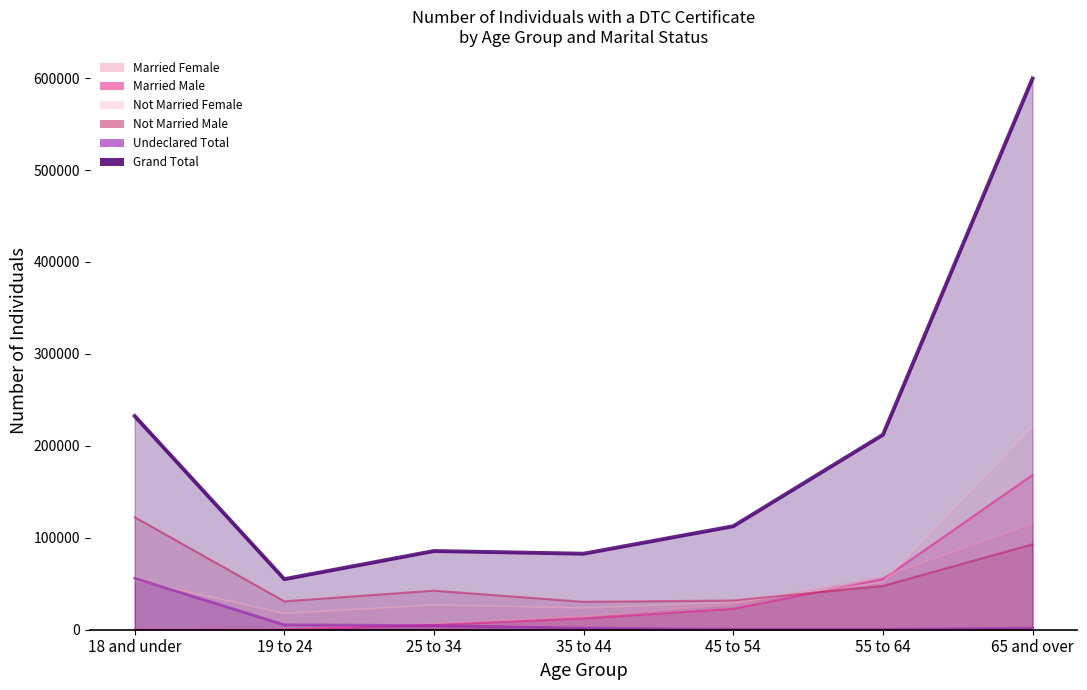

Reading left to right, list all the values displayed in this chart.

Married Female: 10	570	6650	14530	27690	57200	115330
Married Male: 10	360	5100	12300	22750	54990	168360
Not Married Female: 53960	17830	26840	23650	29870	51680	220980
Not Married Male: 122460	30910	42520	30410	31790	47670	92960
Undeclared Total: 56000	5340	4490	1790	460	460	1690
Grand Total: 232450	55020	85620	82700	112580	212020	599590